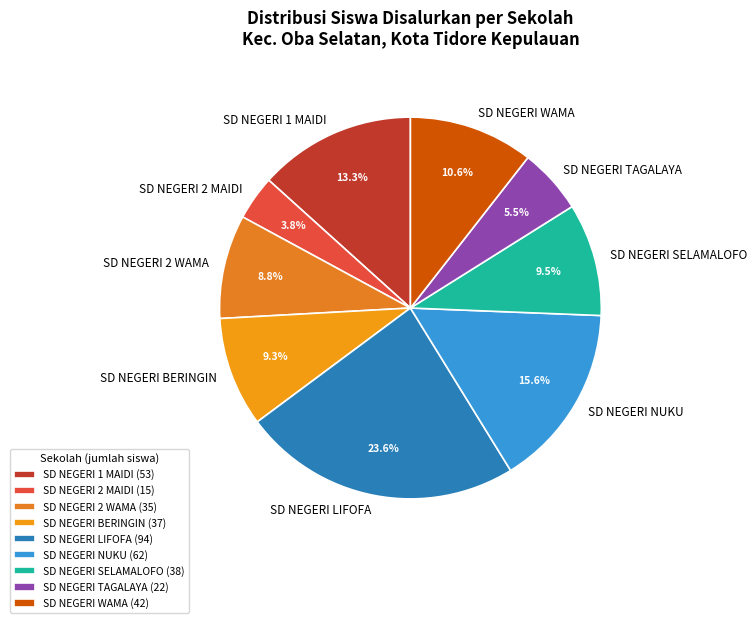

Is the sum of SD NEGERI LIFOFA and SD NEGERI 2 MAIDI greater than half?

No